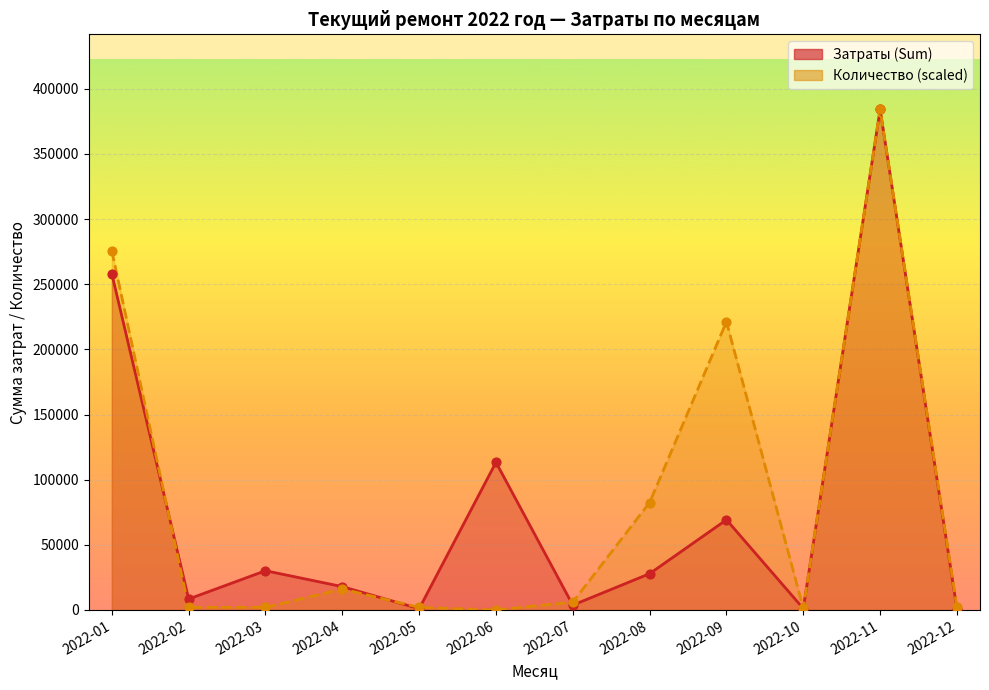

At which category is the sum across all series the highest?

2022-11